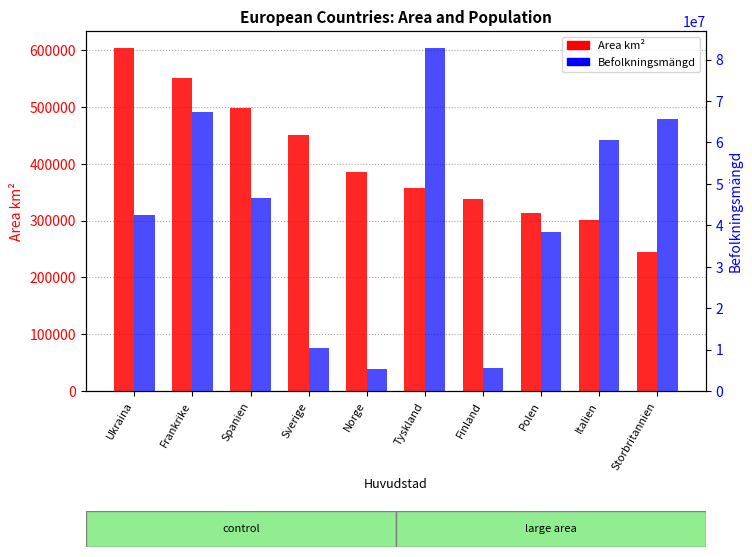

List the labels in order of Befolkningsmängd value, smallest first.

Norge, Finland, Sverige, Polen, Ukraina, Spanien, Italien, Storbritannien, Frankrike, Tyskland